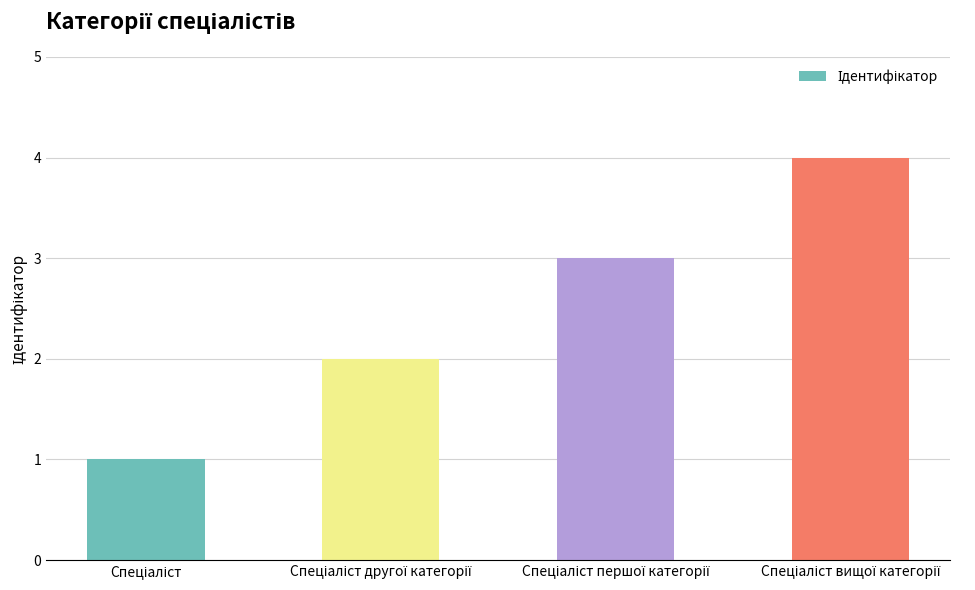

How many series are shown in this chart?

1